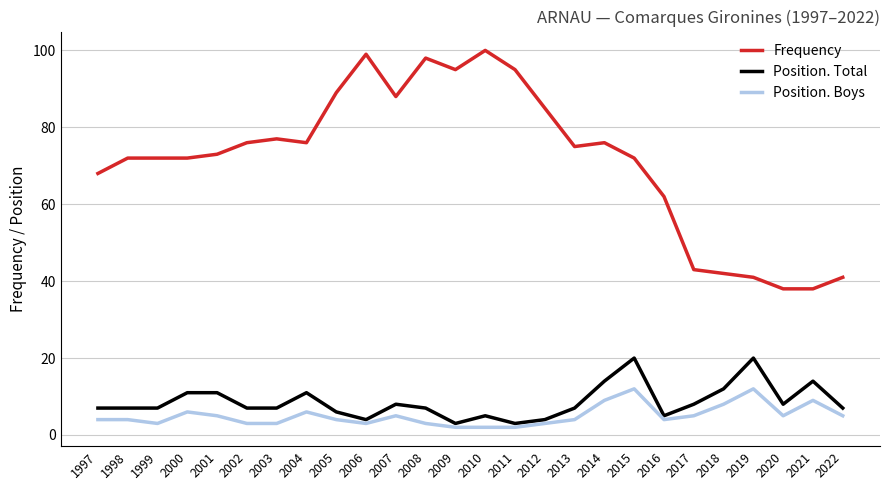

What are all the series names shown in the legend?

Frequency, Position. Total, Position. Boys